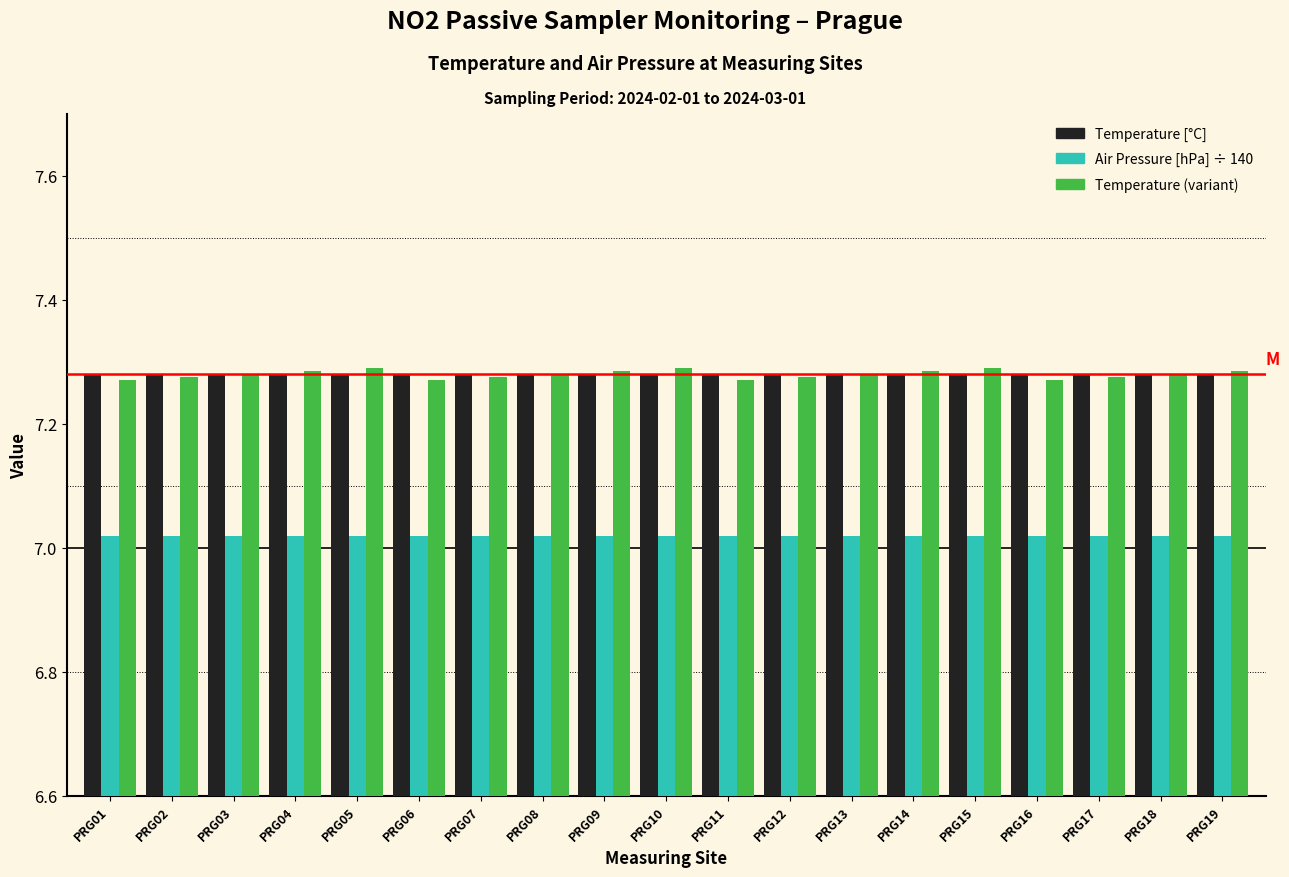

What is the sum of the Temperature (variant) values at PRG19 and PRG01?

14.6